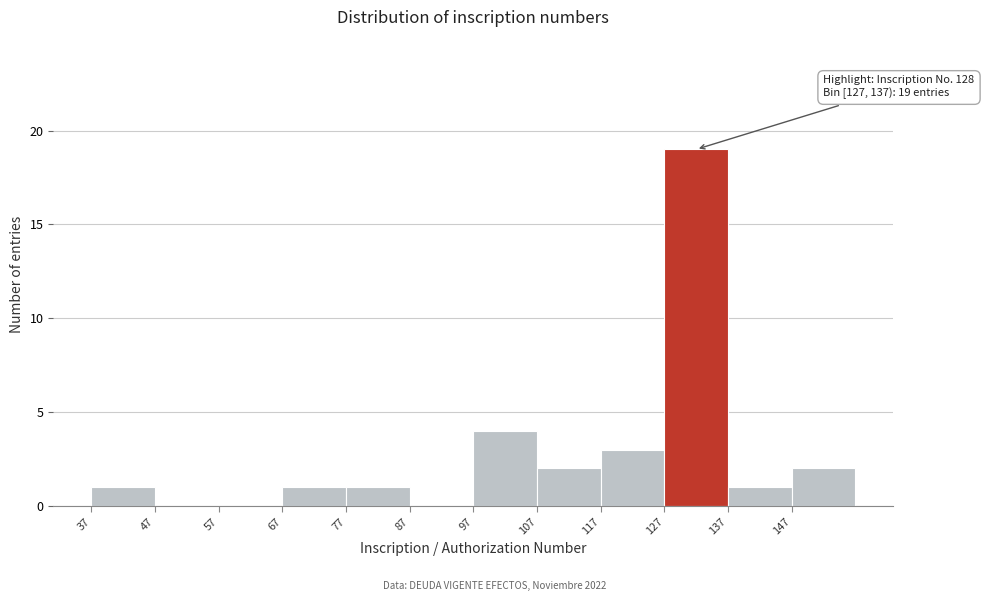

Which range on the x-axis has the tallest bar?

127 to 137